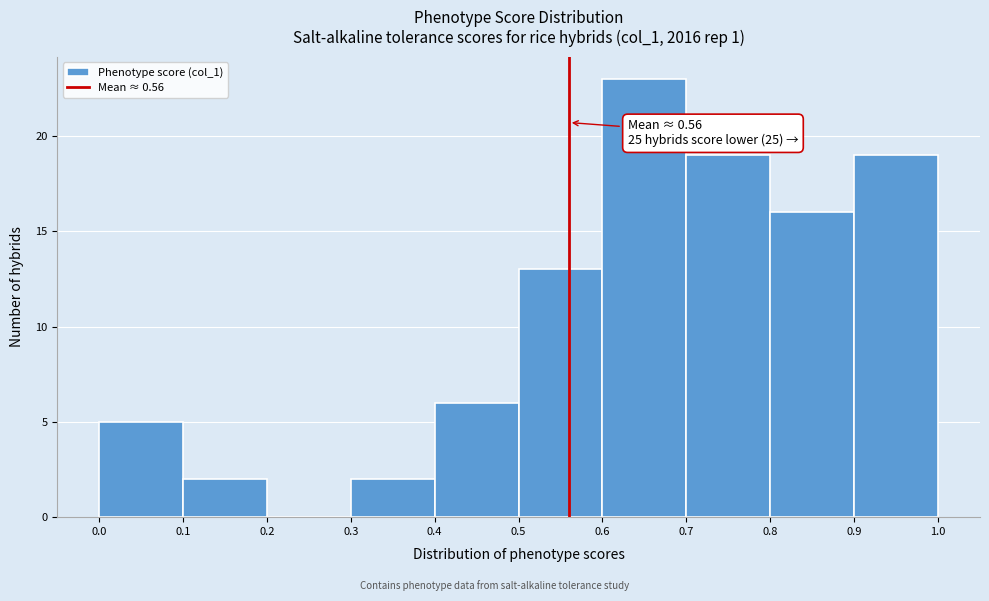

Which range on the x-axis has the tallest bar?

0.6 to 0.7